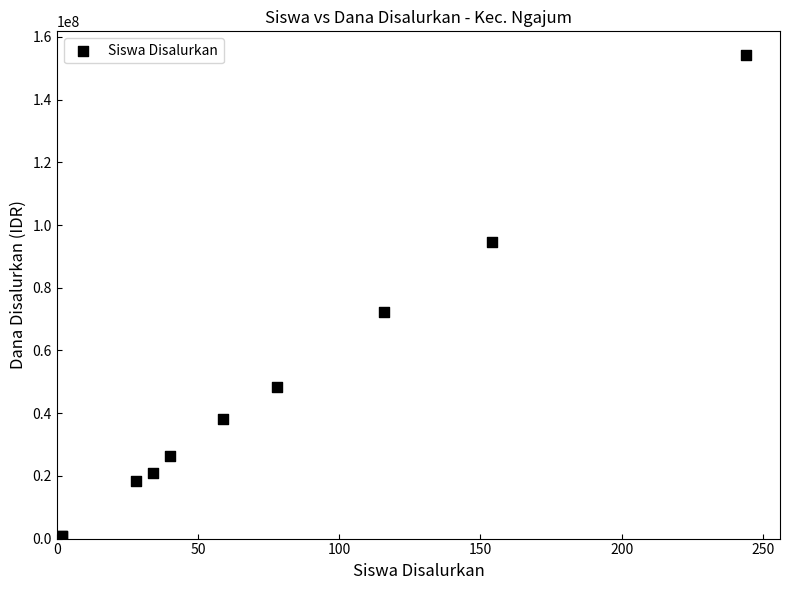

What Y value in the scatter plot is closest to 77437500?

72375000